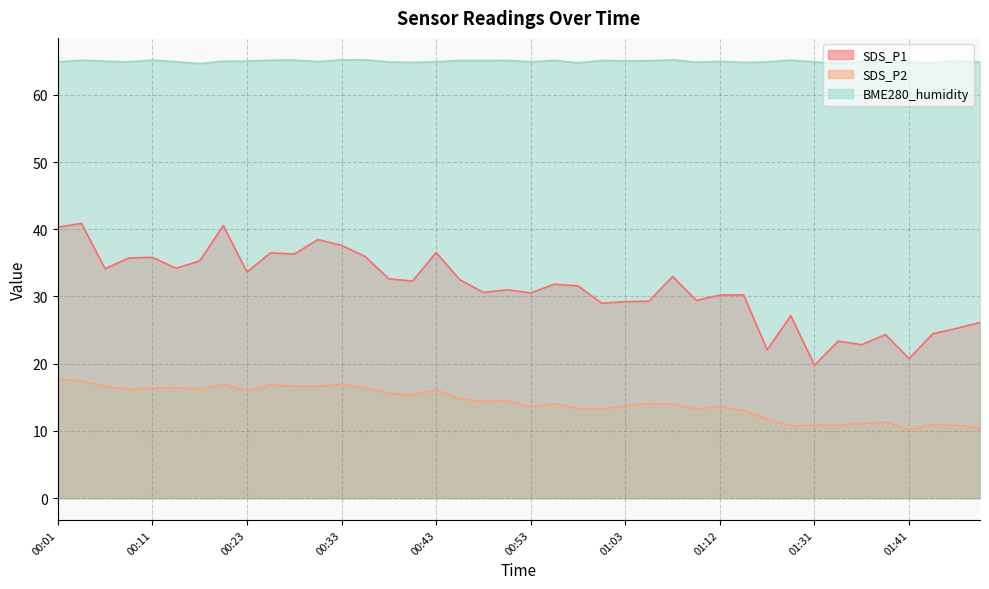

At which category does SDS_P2 reach its first local valley?

00:08